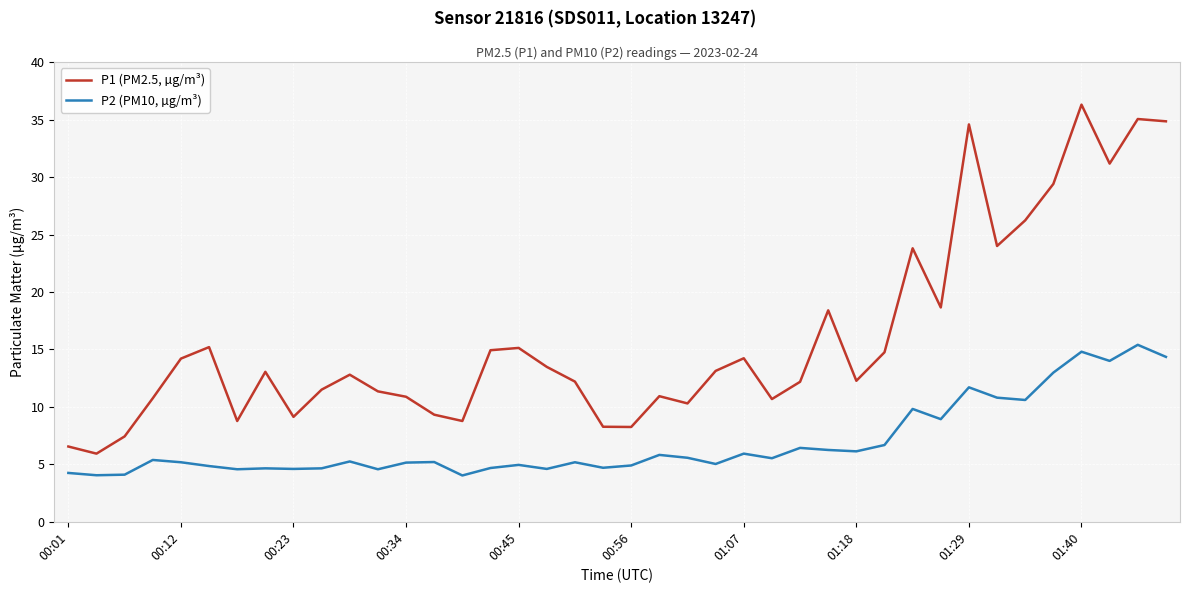

What is the difference between the maximum and minimum values in the P1 (PM2.5, µg/m³) series?

30.4